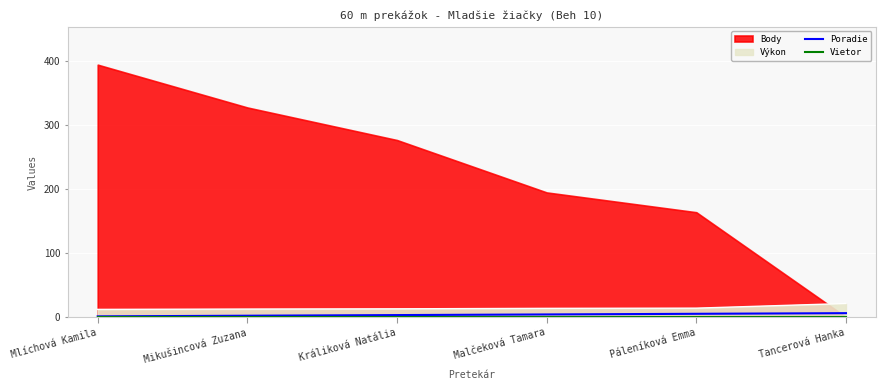

True or false: Vietor and Poradie intersect in this chart.

False